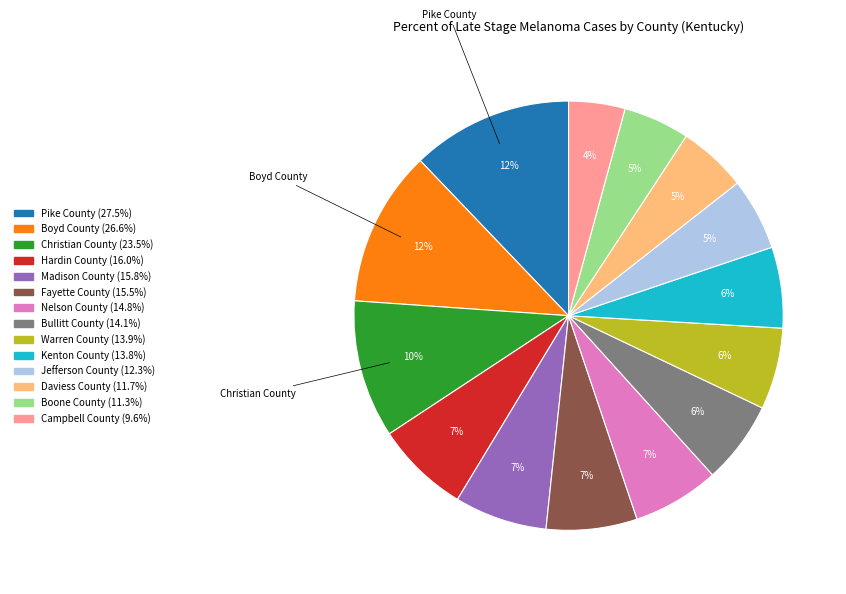

Does any single category account for the majority?

No